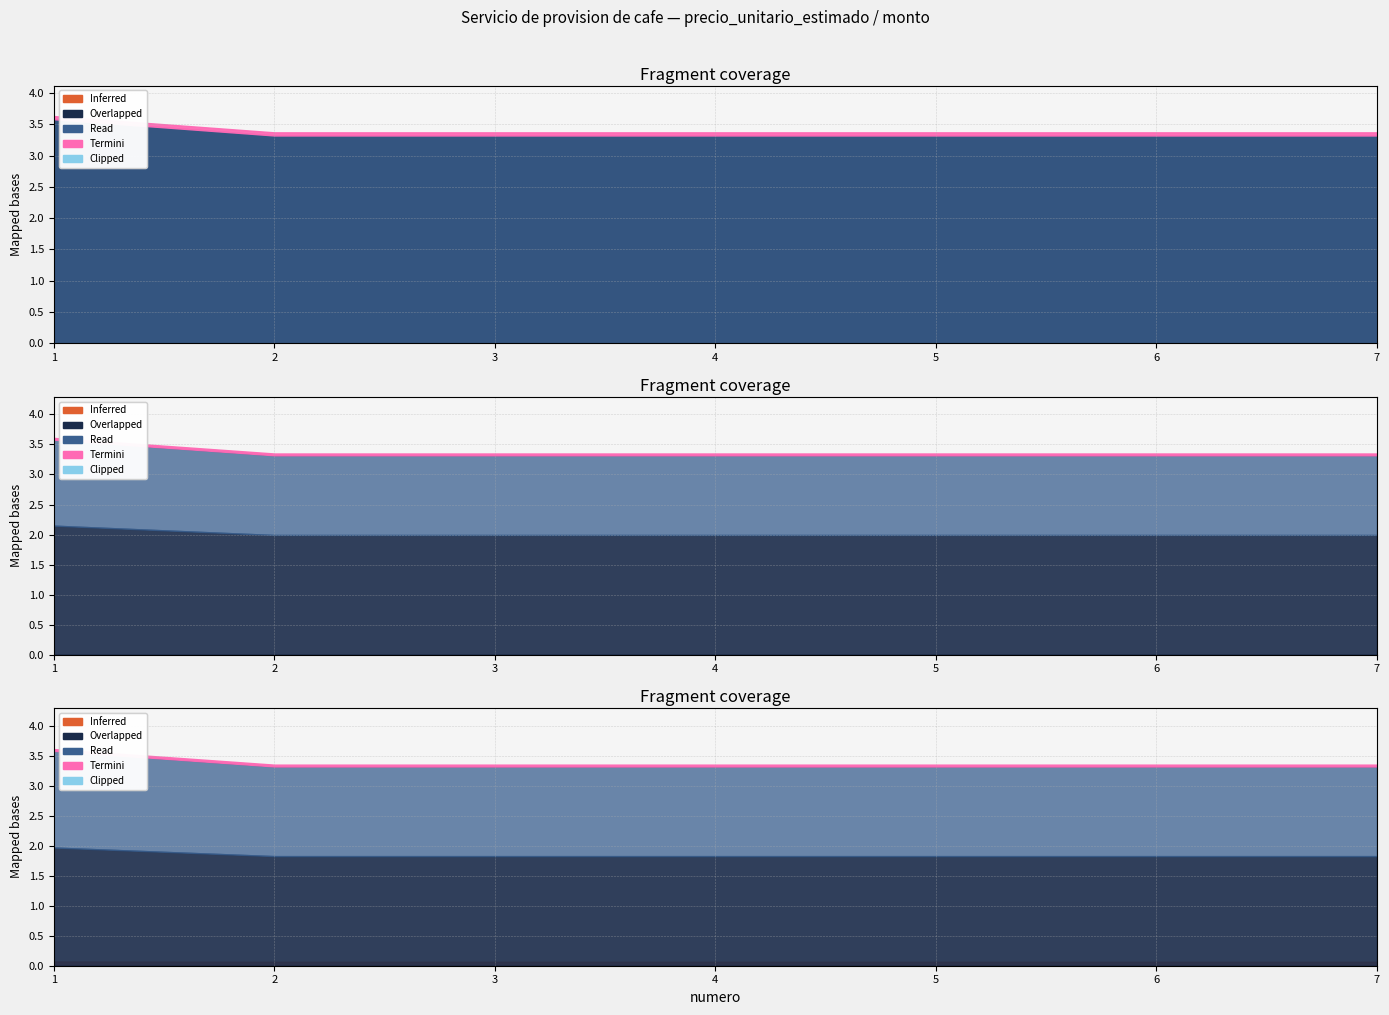

Does the chart display data point markers on the line(s)?

No